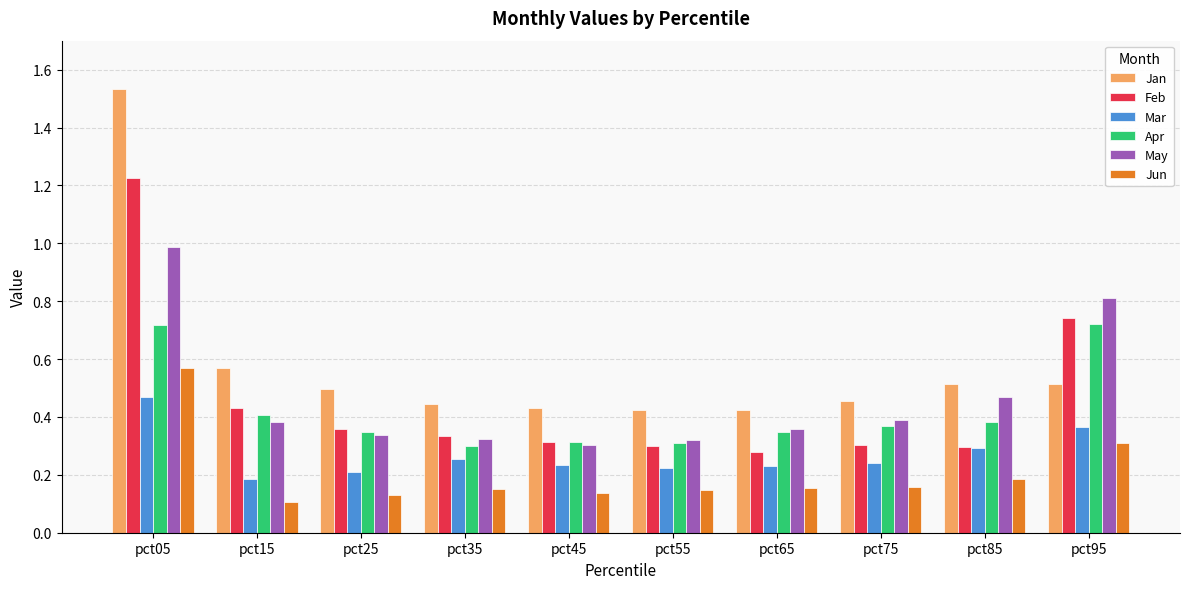

How many bars are there in each group?

6